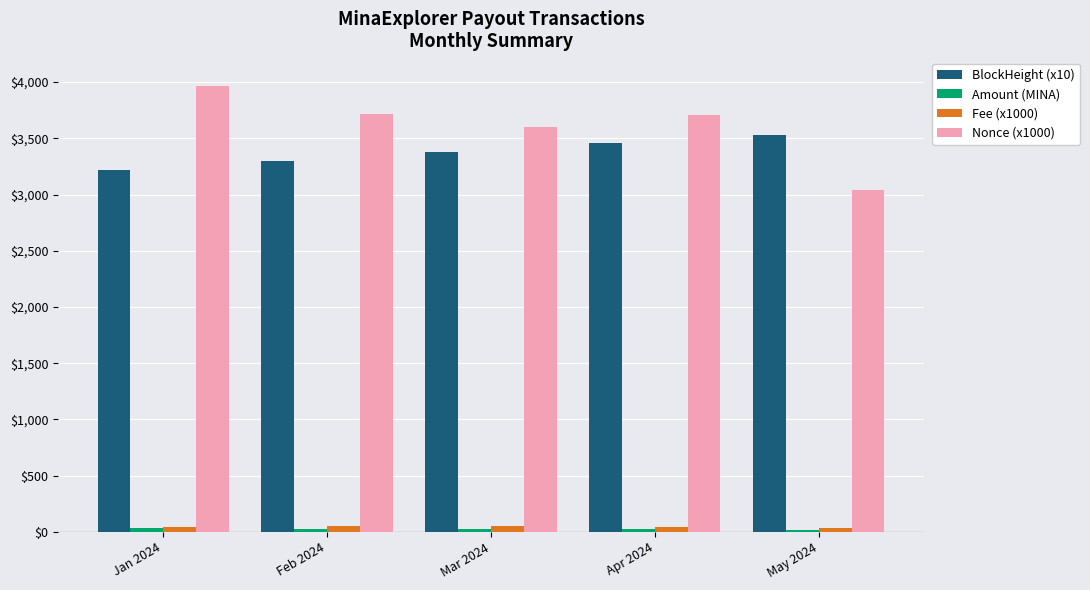

What is the label of the 2nd bar from the right?

Apr 2024